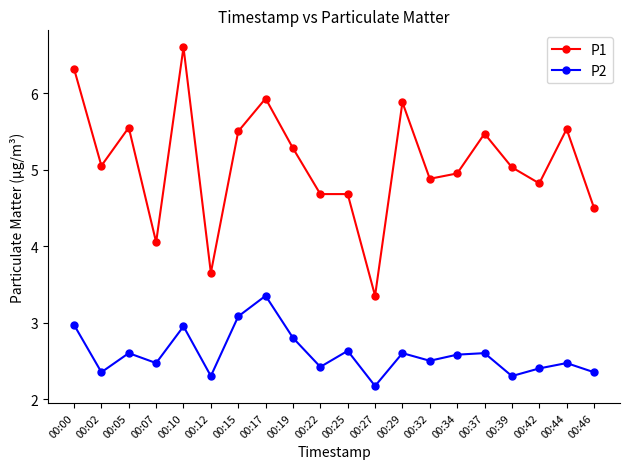

What is the maximum value shown in the chart?

6.6